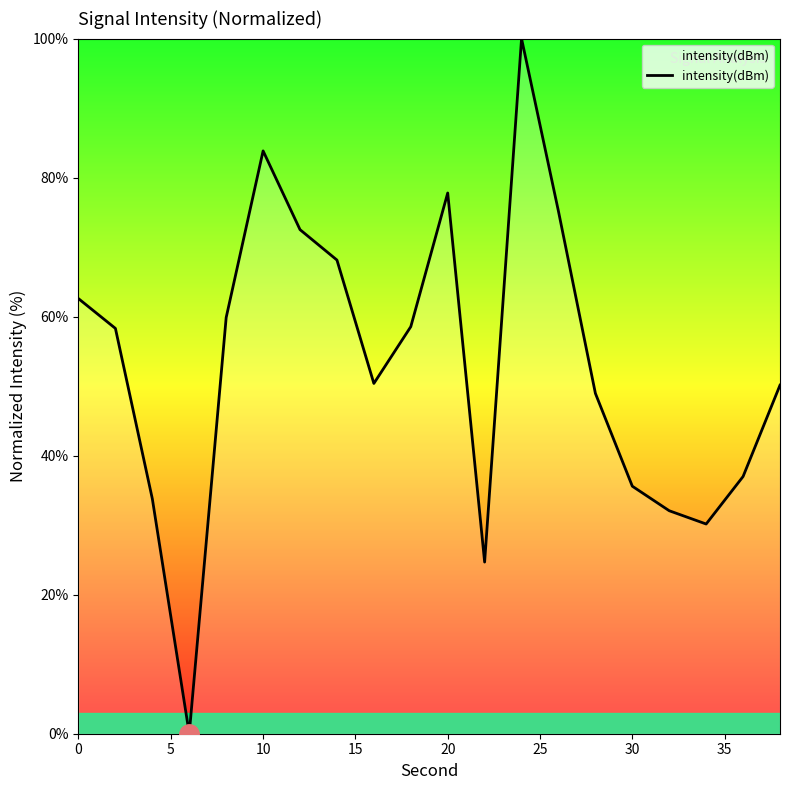

What is the maximum value shown in the chart?

100.0